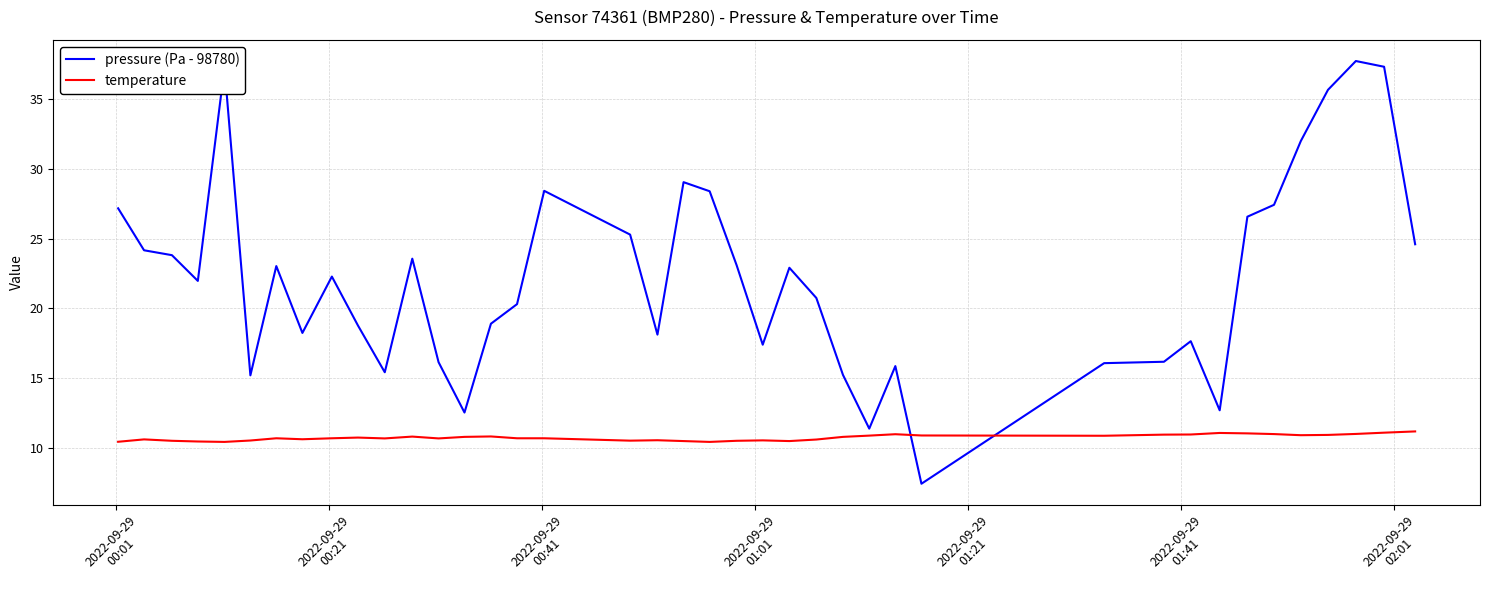

Which series ends up on top after the final intersection of temperature and pressure (Pa - 98780)?

pressure (Pa - 98780)